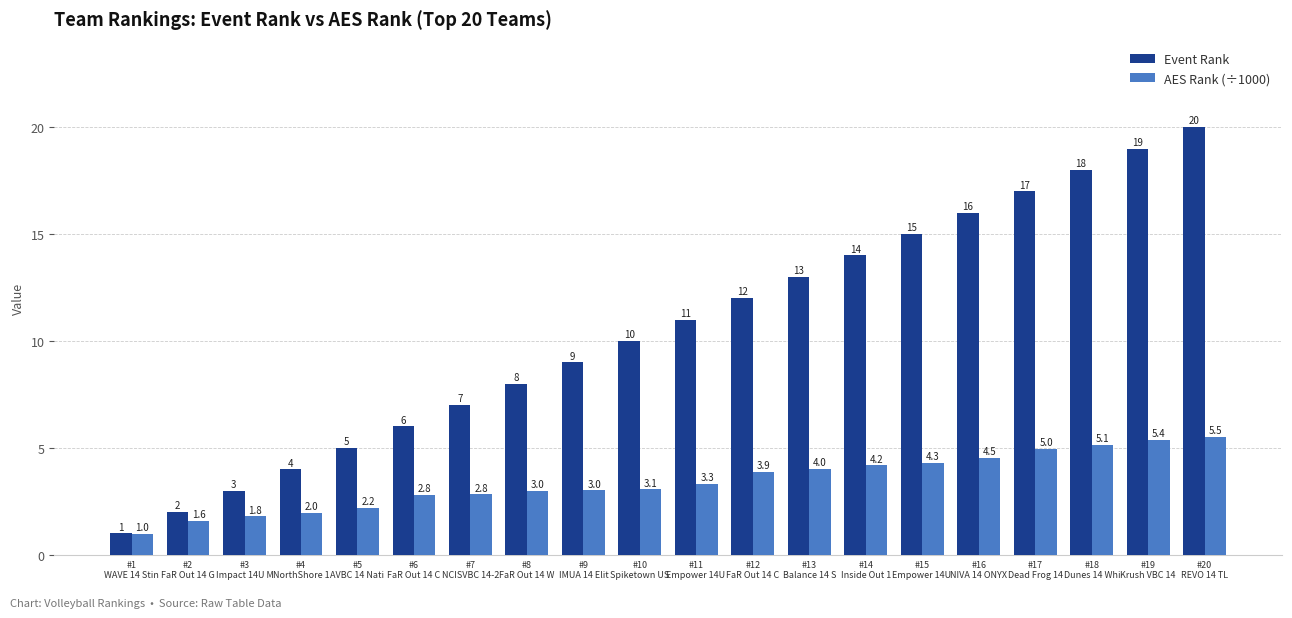

The value of AES Rank (÷1000) at #18
Dunes 14 Whi is 5.1. True or false?

True